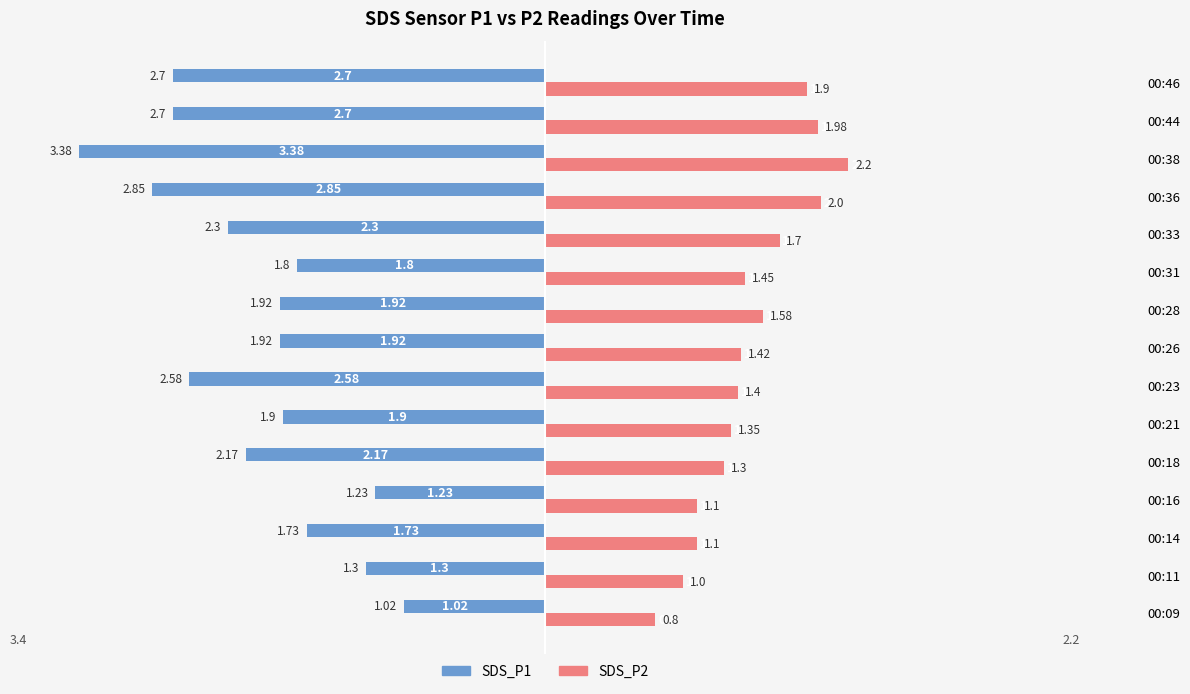

Which series has the largest range (max minus min)?

SDS_P1